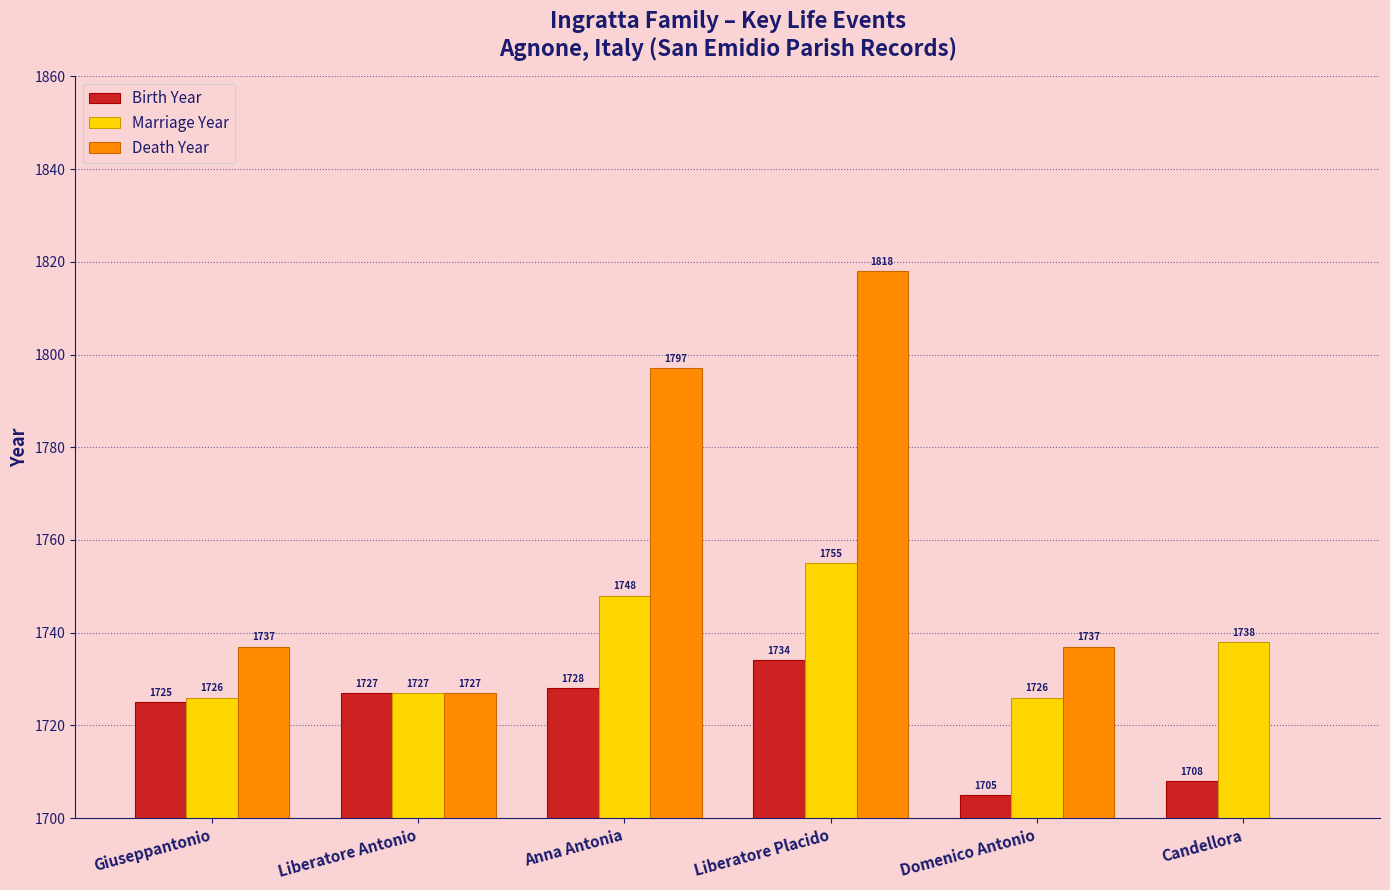

What is the difference between the maximum and second lowest values in the Birth Year series?

26